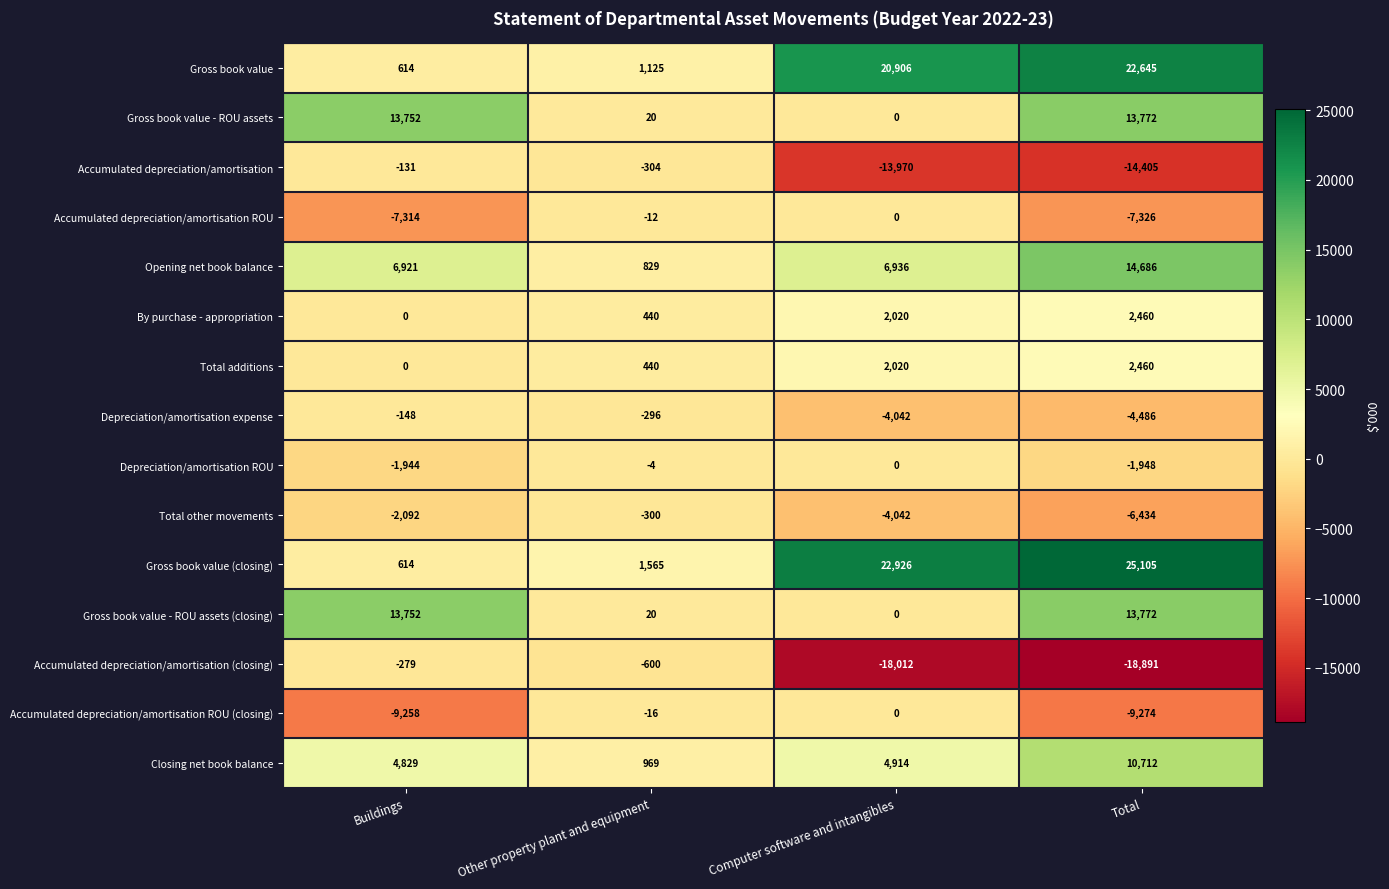

Rank the categories by Total additions value from lowest to highest.

Buildings, Other property plant and equipment, Computer software and intangibles, Total